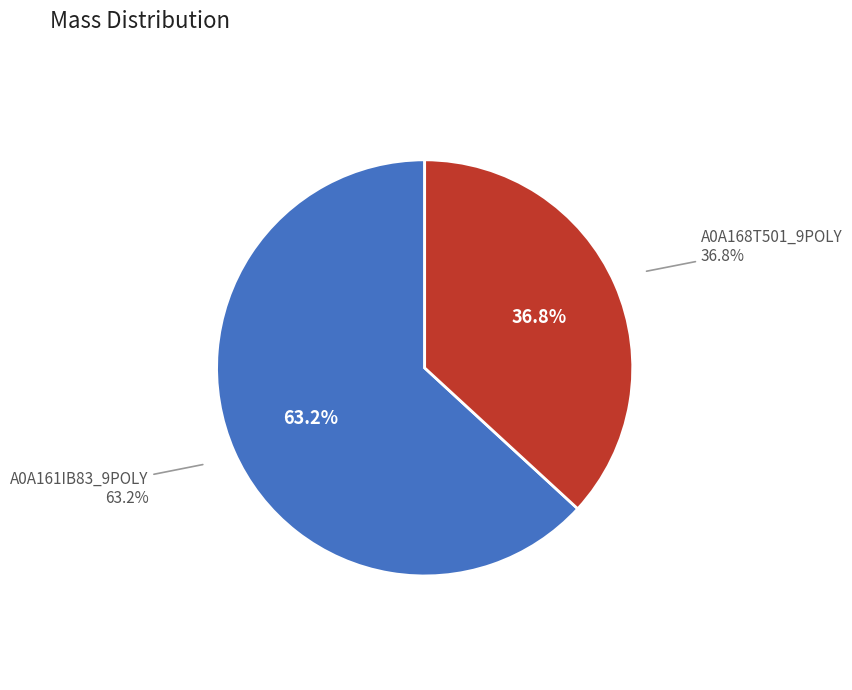

To the nearest percent, what is the difference between the largest and smallest slice percentages?

26%